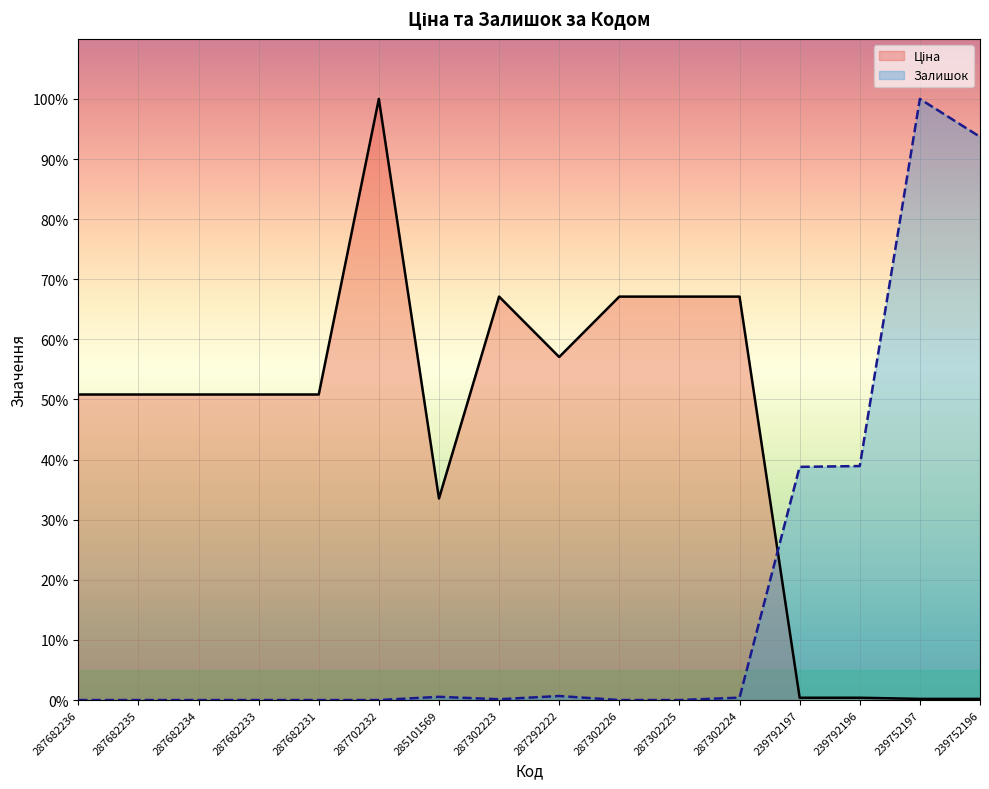

What is the label of the 15th point from the left?

239752197